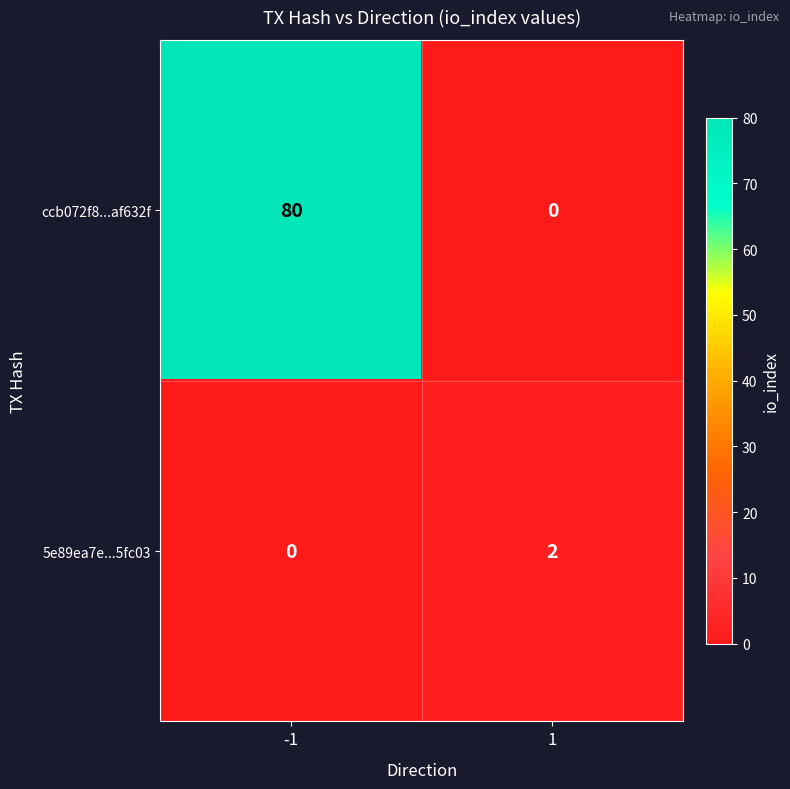

How many data points does each series have?

2